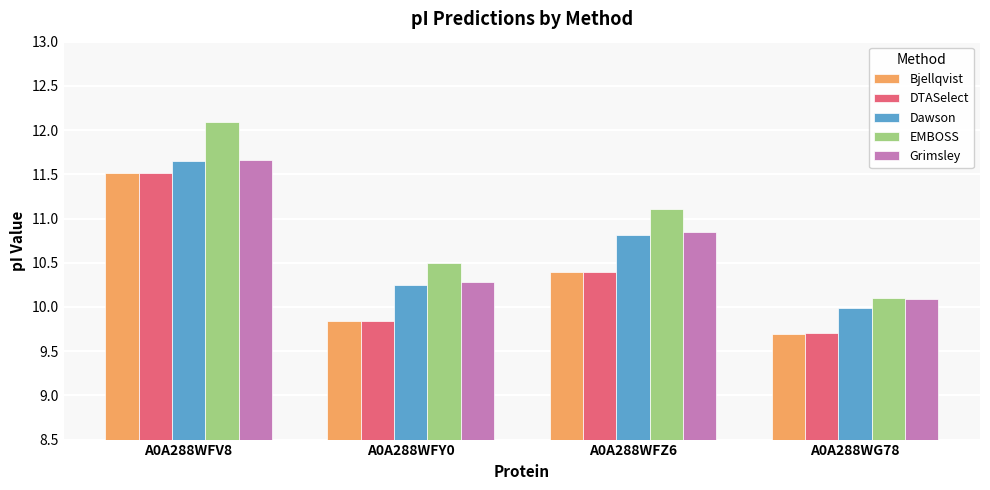

Rank the categories by Bjellqvist value from lowest to highest.

A0A288WG78, A0A288WFY0, A0A288WFZ6, A0A288WFV8